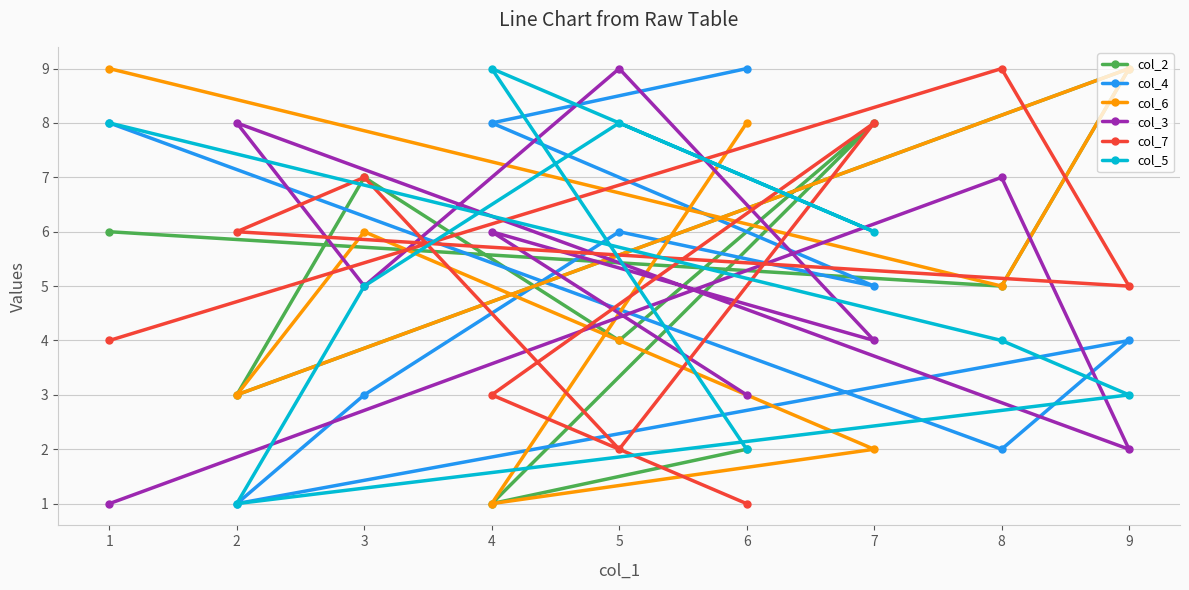

Reading right to left, extract all data points from this chart.

col_2: 9=9	8=5	7=8	6=2	5=4	4=1	3=7	2=3	1=6
col_4: 9=4	8=2	7=5	6=9	5=6	4=8	3=3	2=1	1=8
col_6: 9=9	8=5	7=2	6=8	5=4	4=1	3=6	2=3	1=9
col_3: 9=2	8=7	7=4	6=3	5=9	4=6	3=5	2=8	1=1
col_7: 9=5	8=9	7=8	6=1	5=2	4=3	3=7	2=6	1=4
col_5: 9=3	8=4	7=6	6=2	5=8	4=9	3=5	2=1	1=8